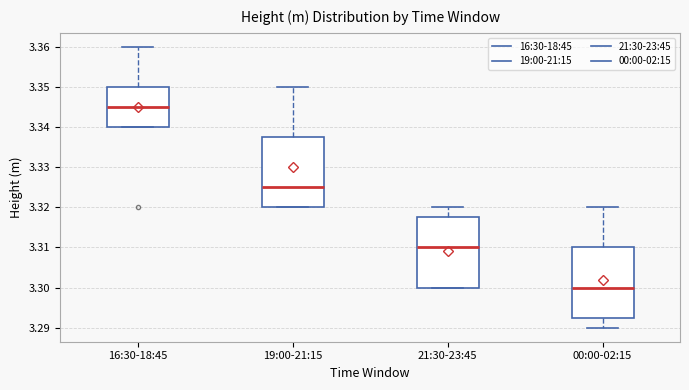

Reading left to right, transcribe this box plot: for each box, give where its median line is, the range the box spans, and where its two whiskers end, as read against the y-axis. The values are not printed on the chart, so give them approximately, as read against the axis.

16:30-18:45: median 3.345, box 3.340 to 3.350, whiskers 3.340 to 3.360
19:00-21:15: median 3.325, box 3.320 to 3.338, whiskers 3.320 to 3.350
21:30-23:45: median 3.310, box 3.300 to 3.318, whiskers 3.300 to 3.320
00:00-02:15: median 3.300, box 3.293 to 3.310, whiskers 3.290 to 3.320